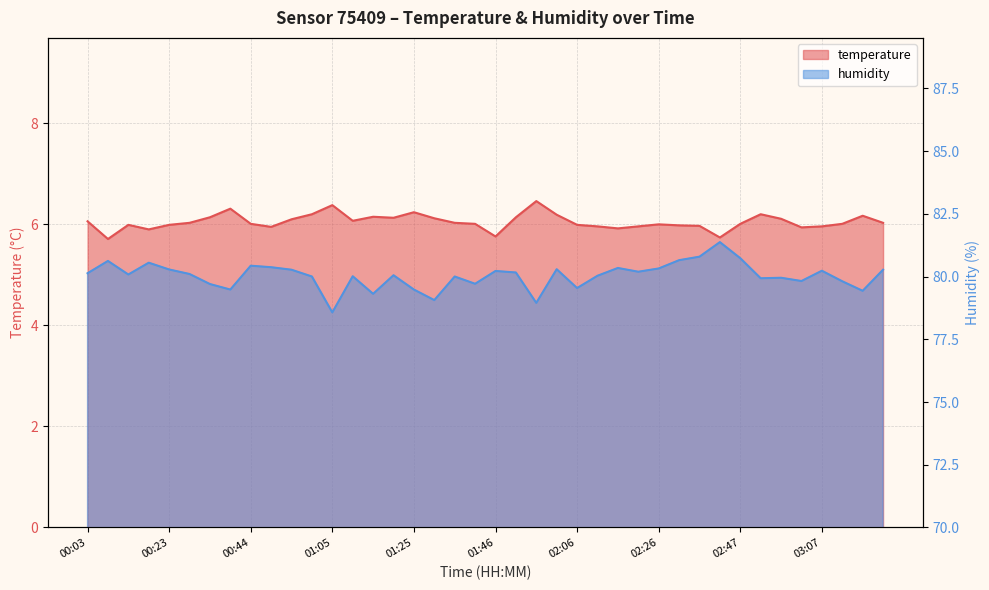

How many series are shown in this chart?

2